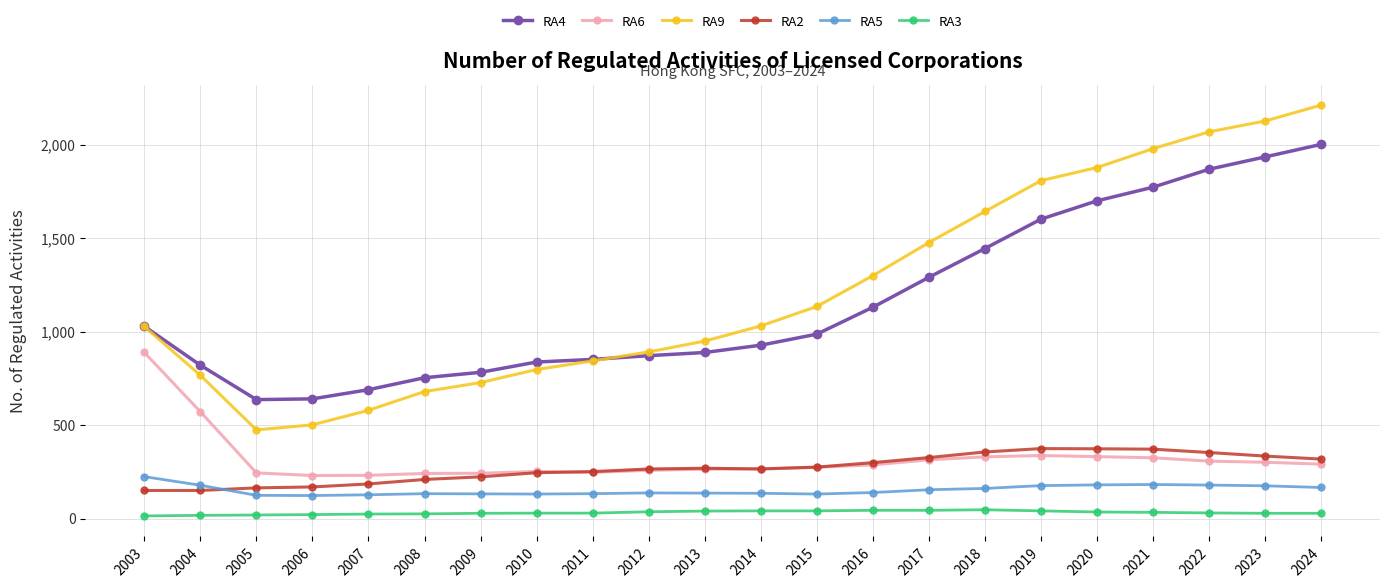

The RA6 series shows 107 at 2010. True or false?

False